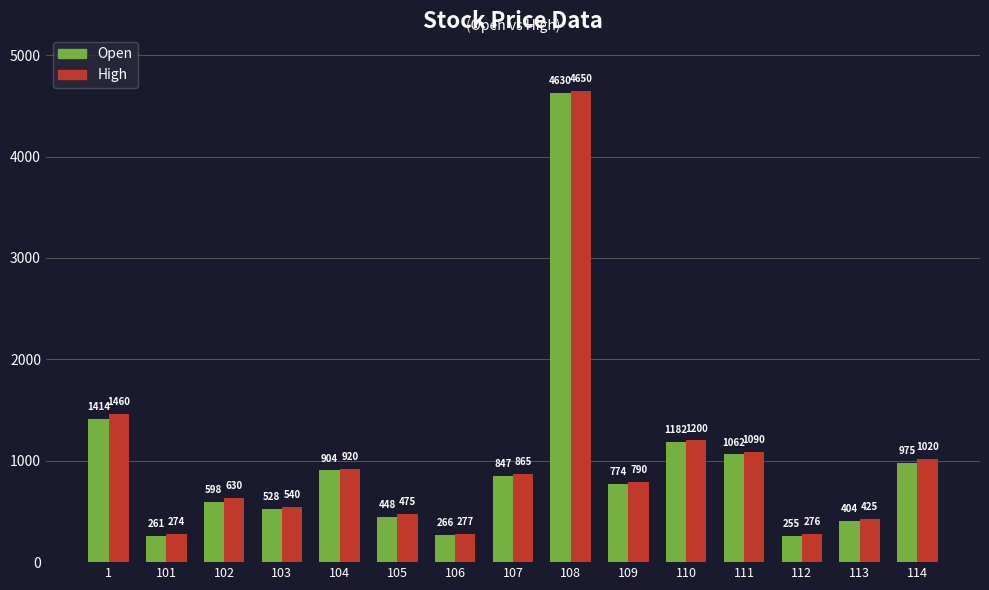

Where does the Open series first go above 774?

1